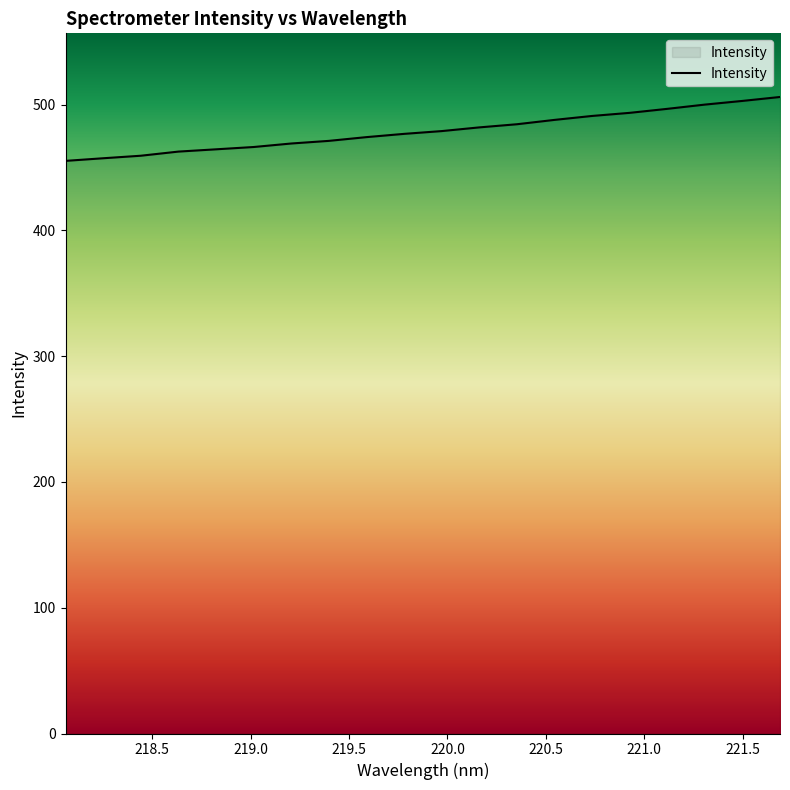

What is the smallest value displayed?

455.3